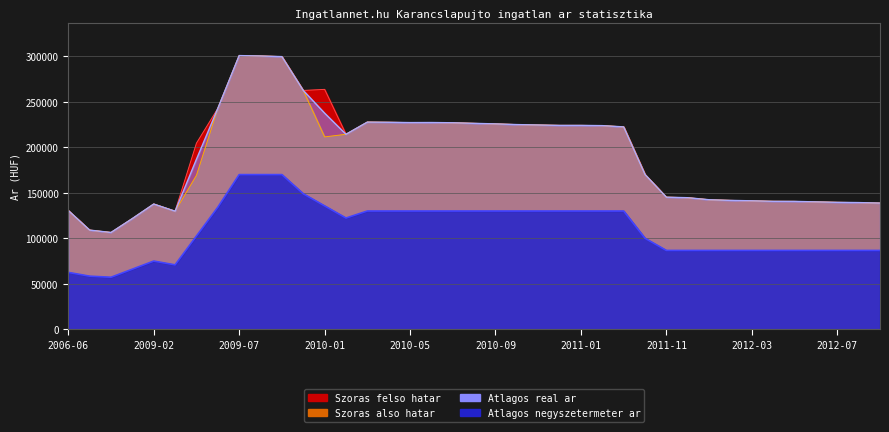

Which series changed the most between 2009-03 and 2009-10?

Szoras also hatar